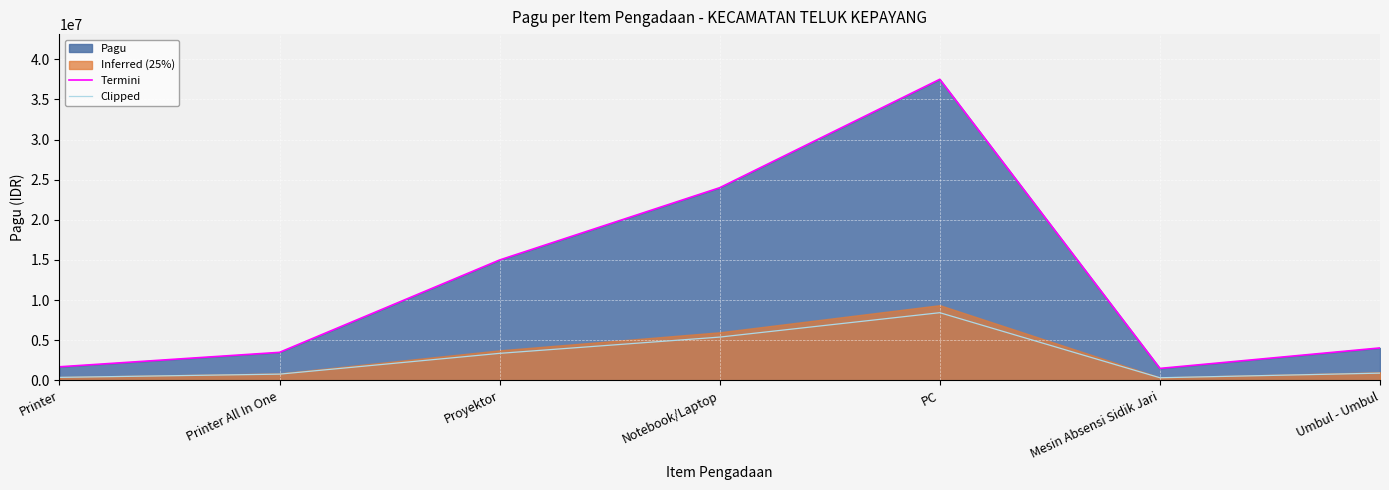

How many interior local valleys does the Termini series have?

1